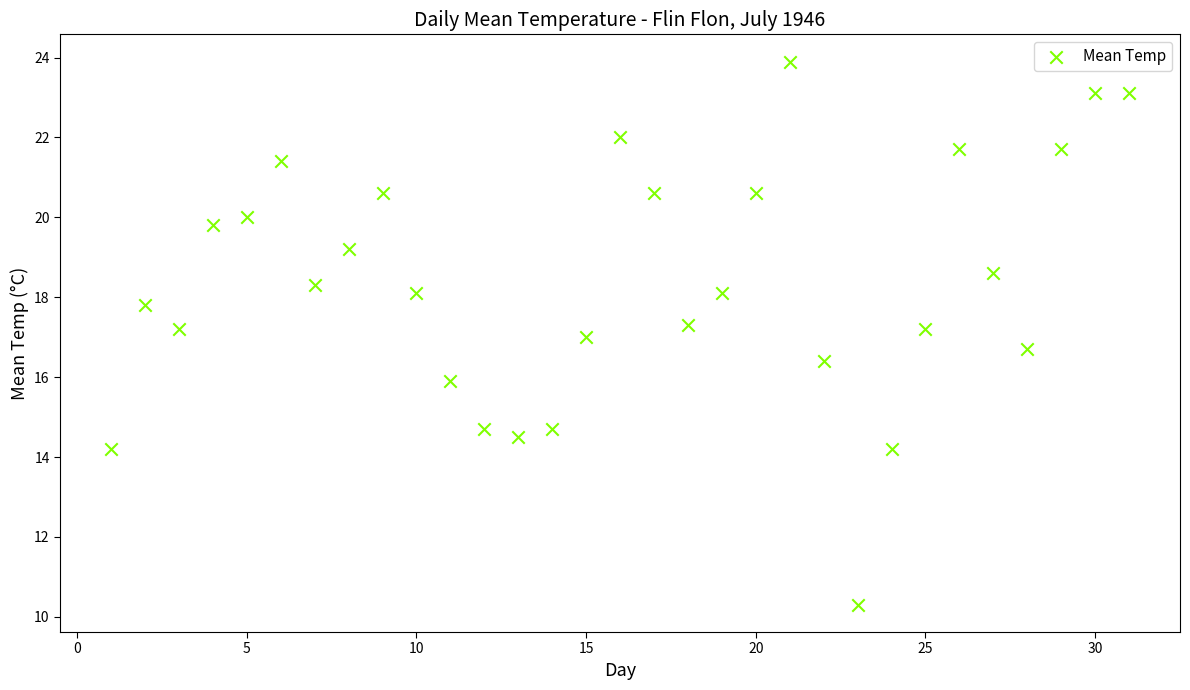

What is the range of Y values (max minus min)?

13.6